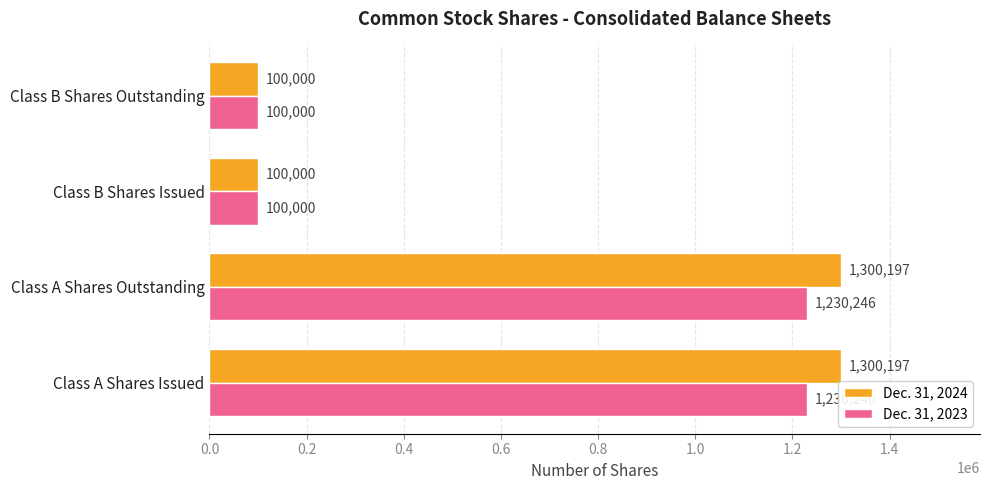

Is the value of Dec. 31, 2024 at Class A Shares Outstanding greater than the value of Dec. 31, 2023 at Class A Shares Issued?

Yes